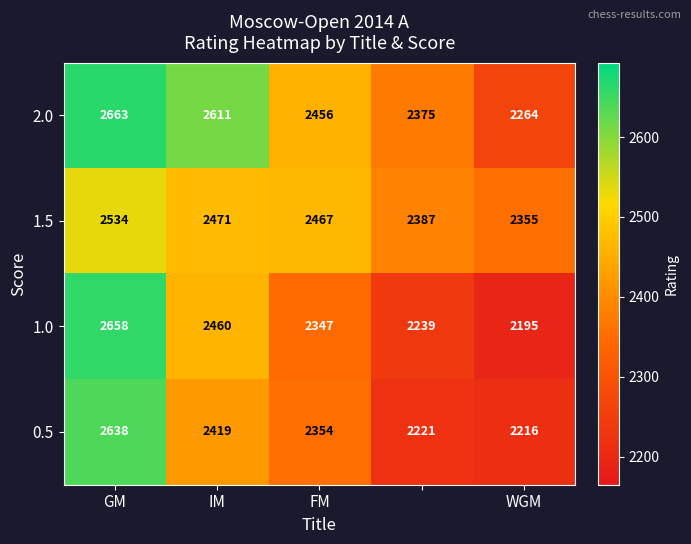

Which series has the widest spread of values?

1.0